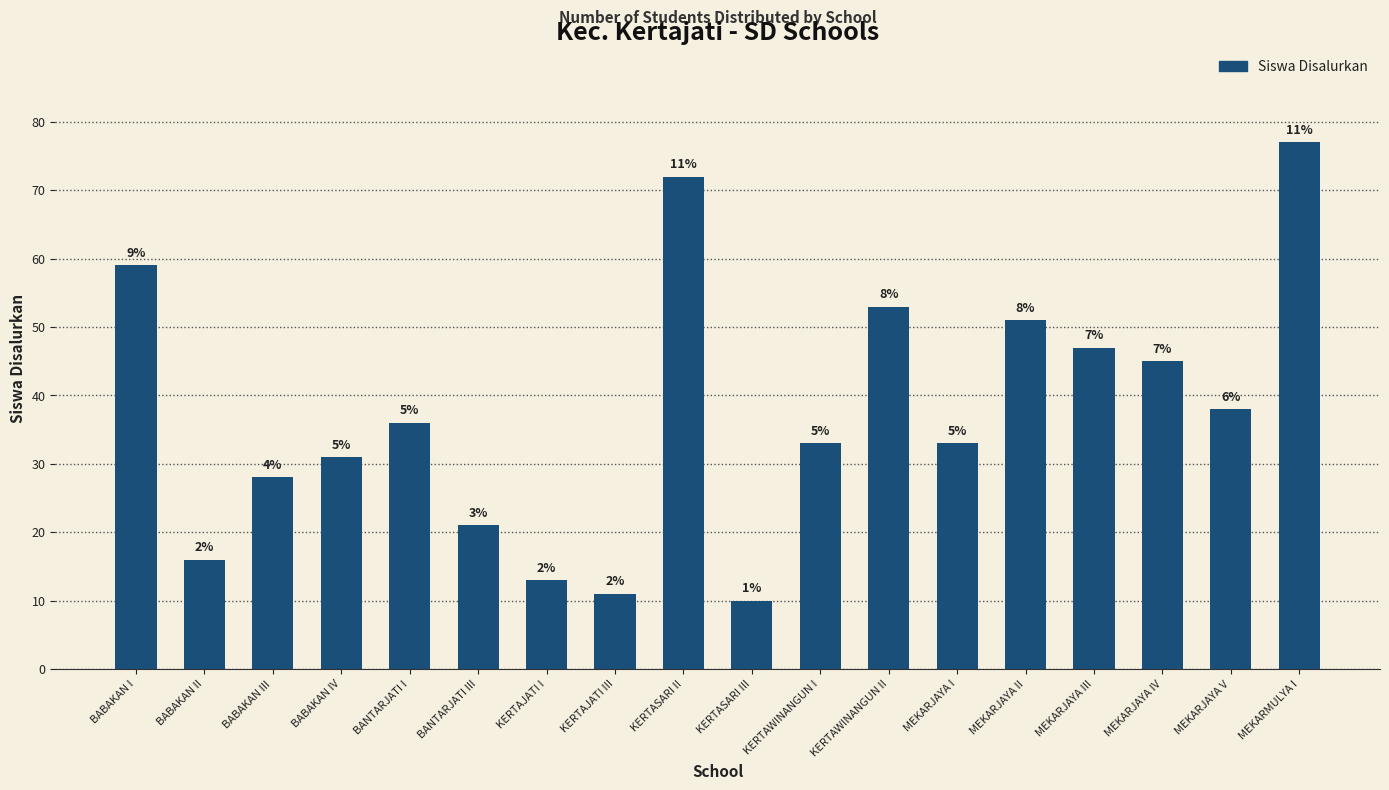

Are the bars grouped side by side (vs. stacked)?

No